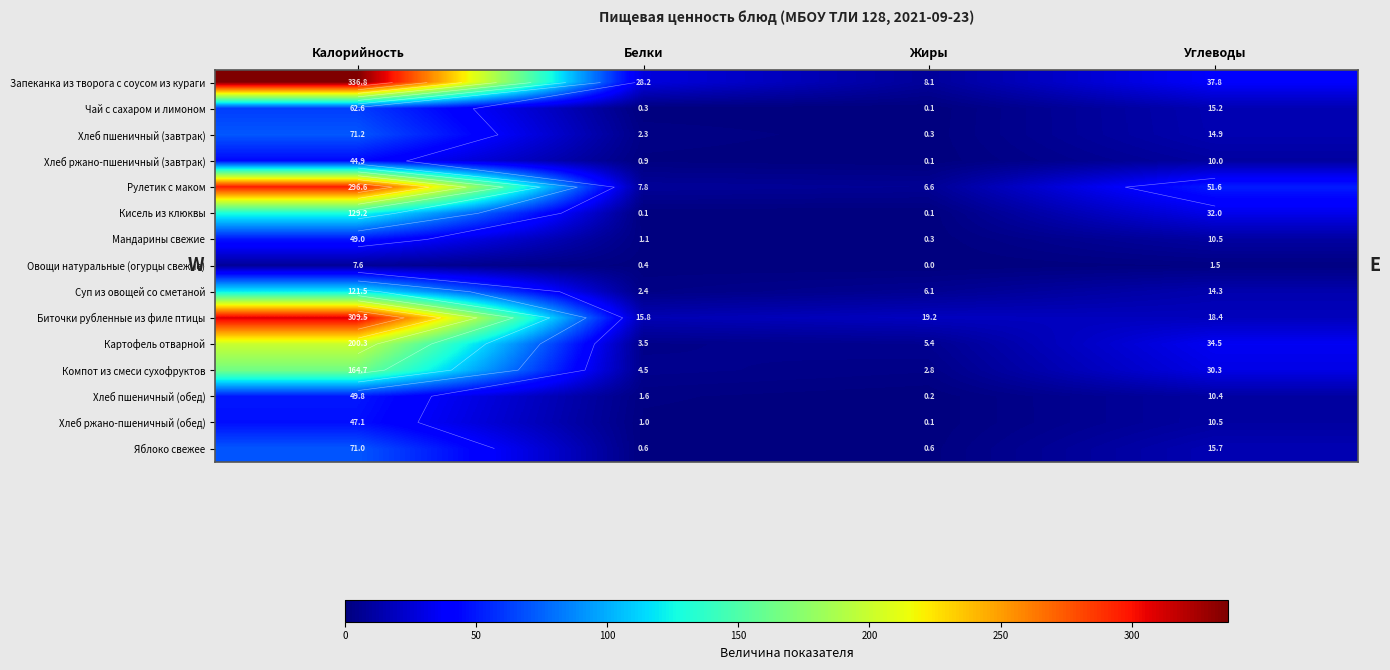

The Яблоко свежее series shows 71.0 at Калорийность. True or false?

True